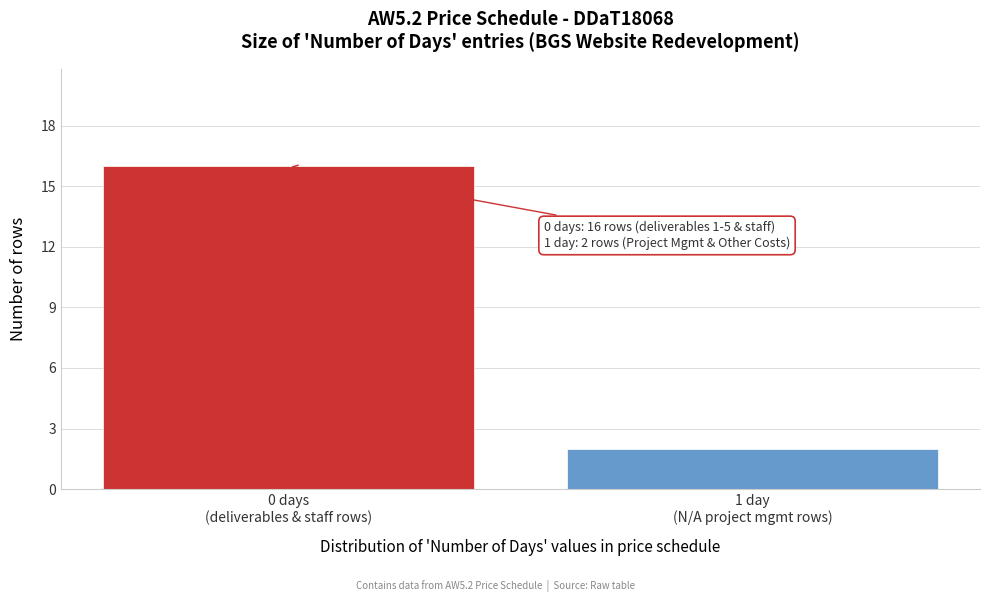

Reading left to right, what are all the values shown in this chart?

16	2